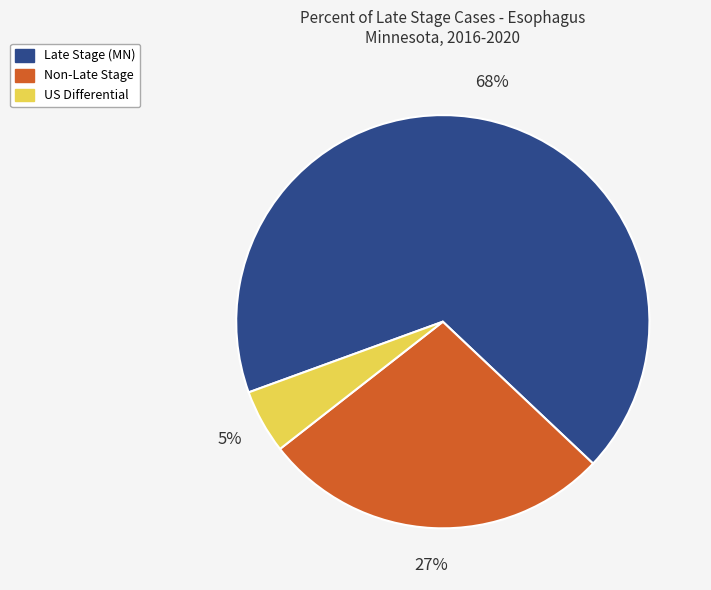

Is there any slice that represents more than half of the pie?

Yes